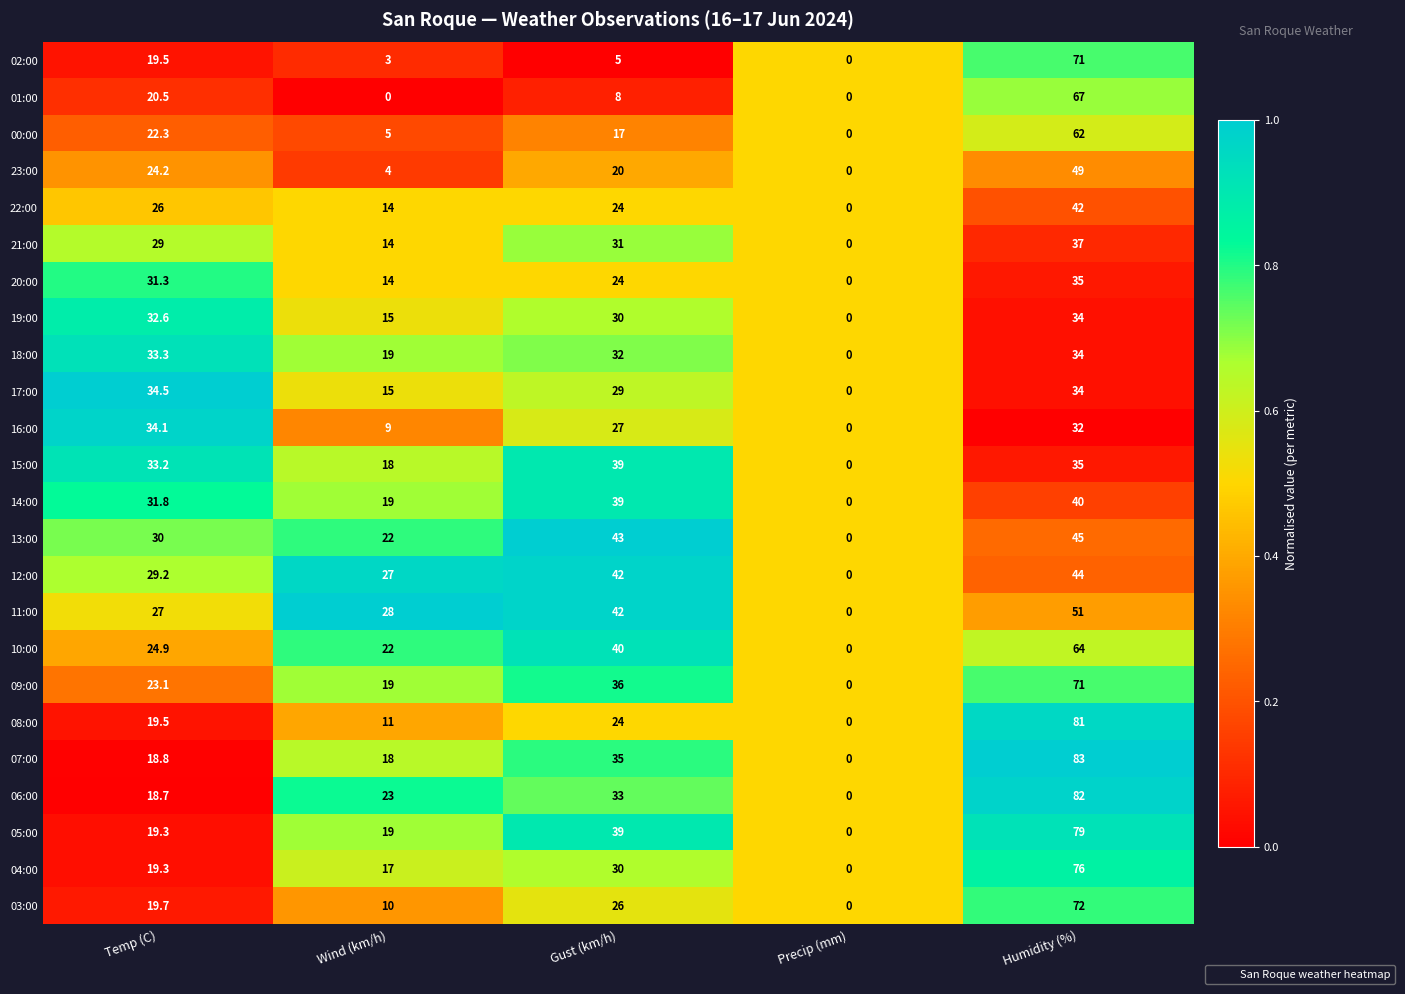

Which series has the widest spread of values?

07:00